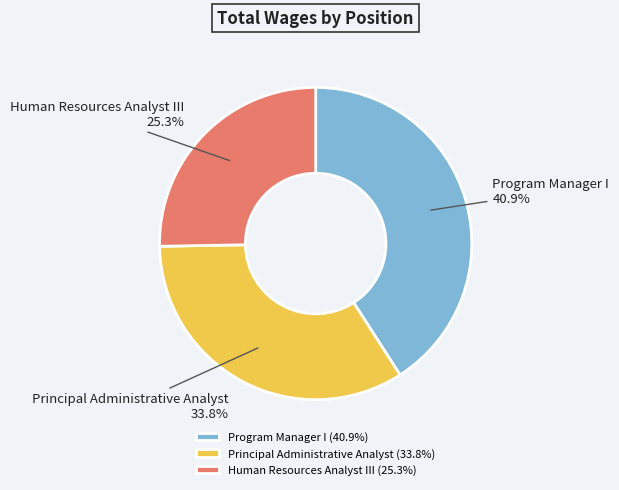

Between Human Resources Analyst III and Program Manager I, which is larger?

Program Manager I